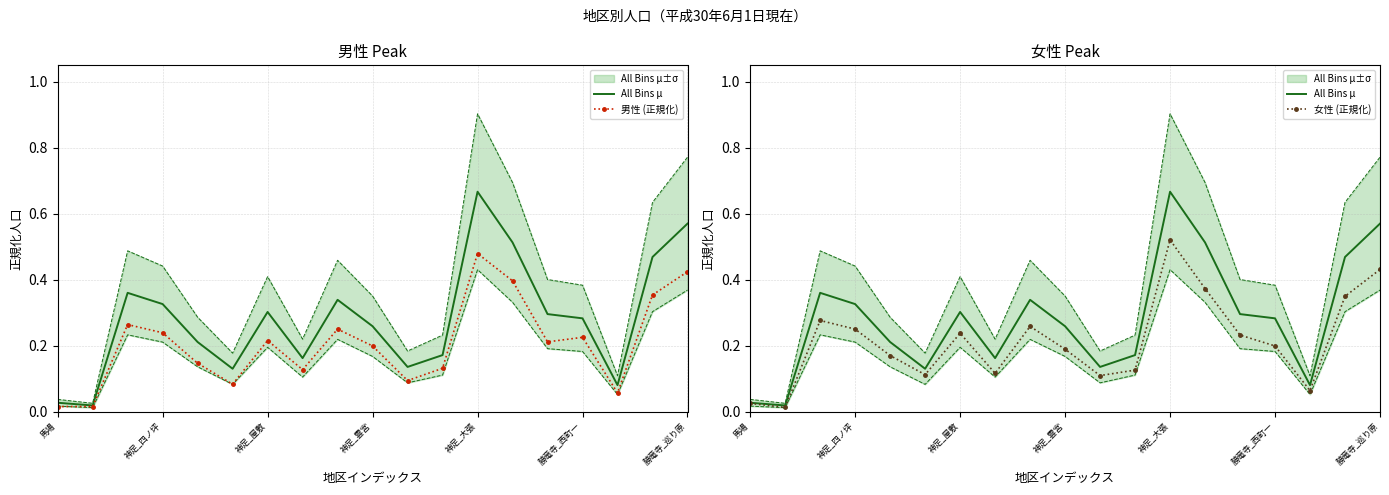

What is the value of the 女性 (正規化) point at the 18th from the left?

0.3